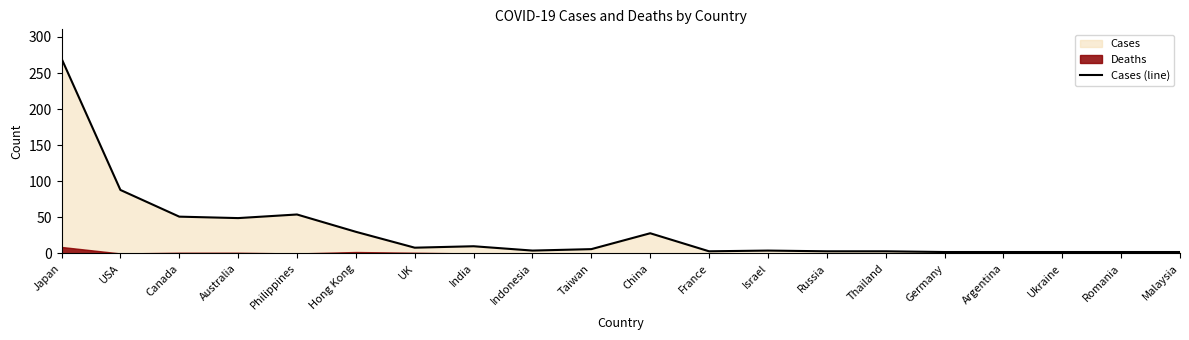

What is the minimum value shown in the chart?

2